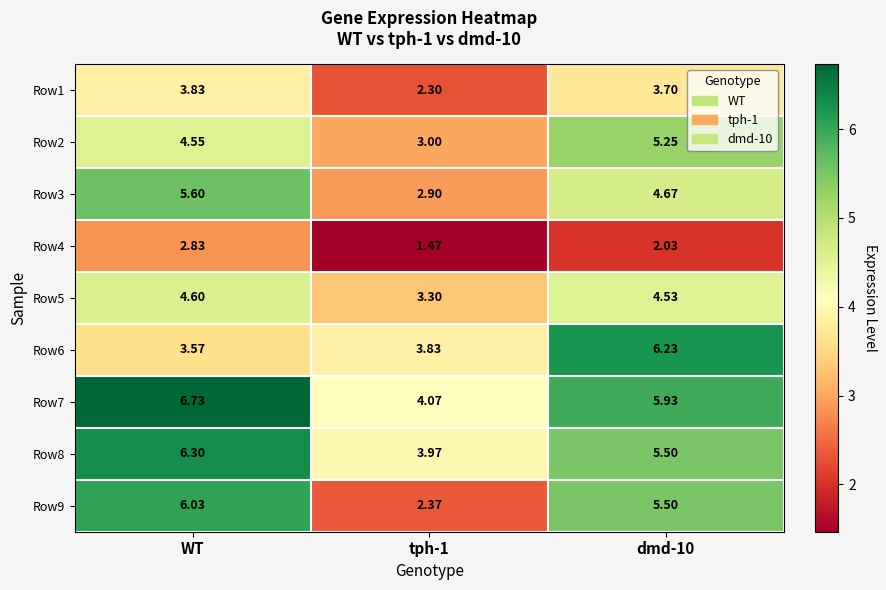

Which series has the largest total across all categories?

Row7